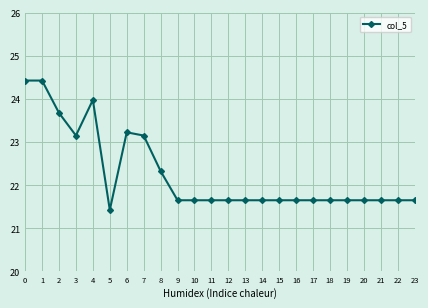

The value at 4 is 31.9. True or false?

False